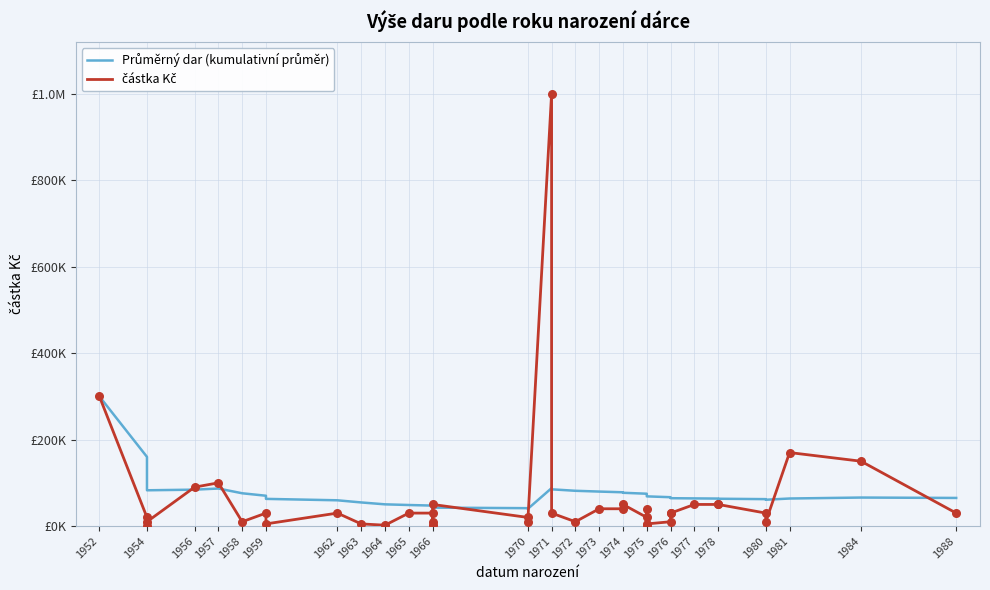

At how many categories does at least one series exceed 336632?

1